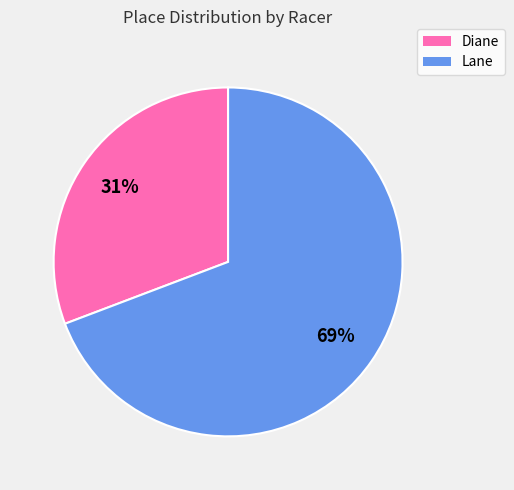

The Diane slice represents 40% of the pie. True or false?

False